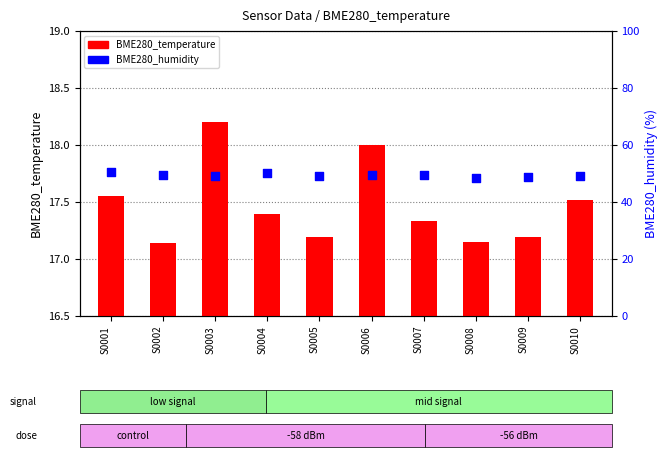

What is the total value across all series at S0006?

67.4